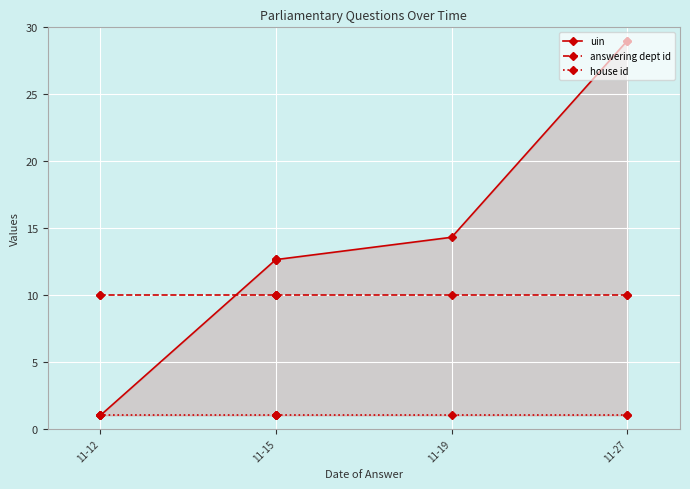

Which series has the largest range (max minus min)?

uin